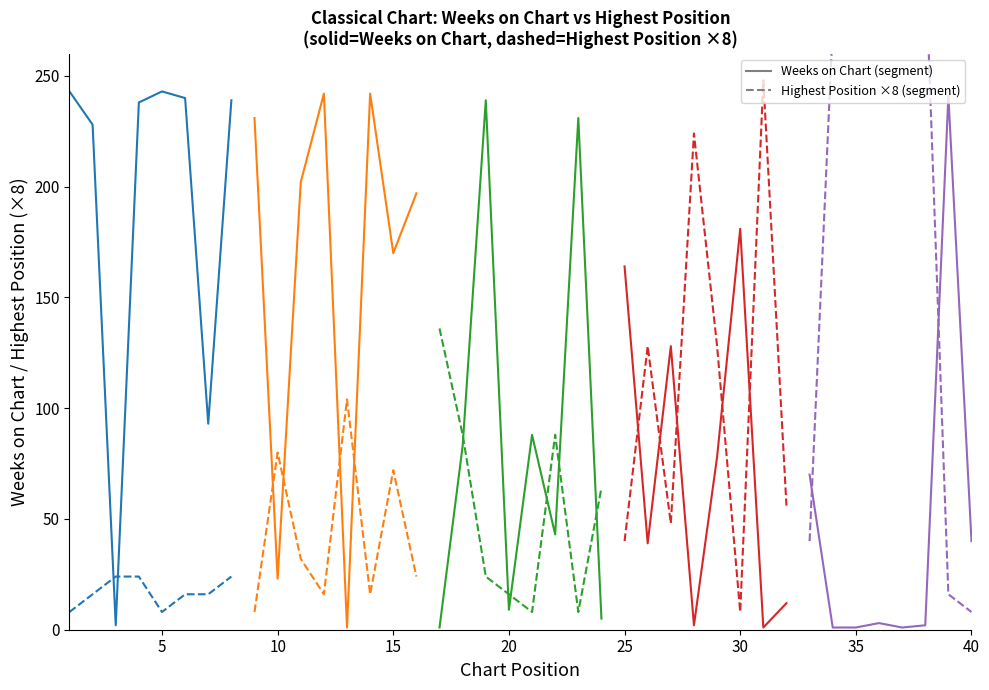

In Weeks on Chart, how many points are lower than both neighbors (excluding endpoints)?

13